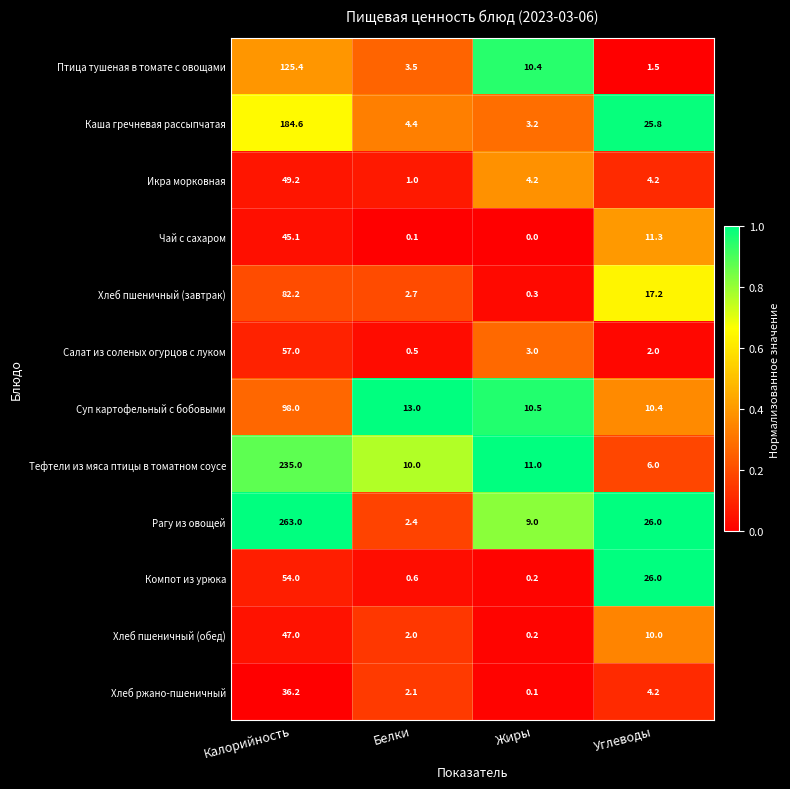

What is the difference between the highest and lowest values at Белки?

12.9